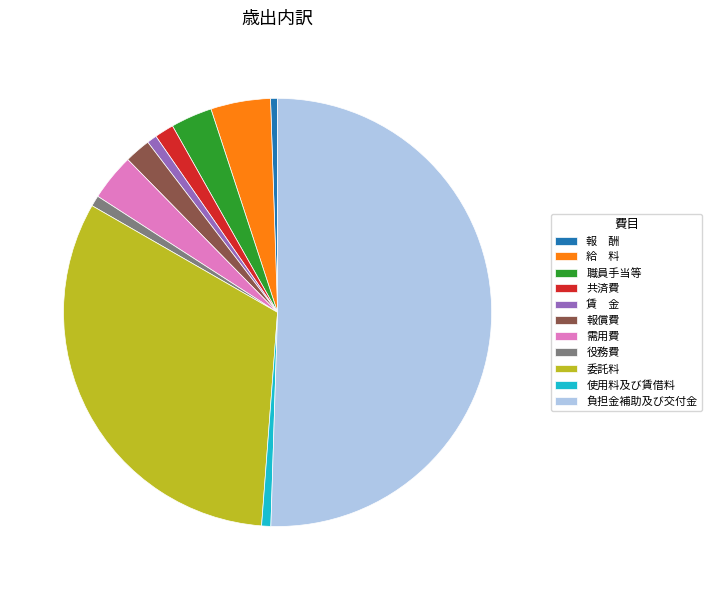

True or false: 使用料及び賃借料 accounts for 1% of the total.

True